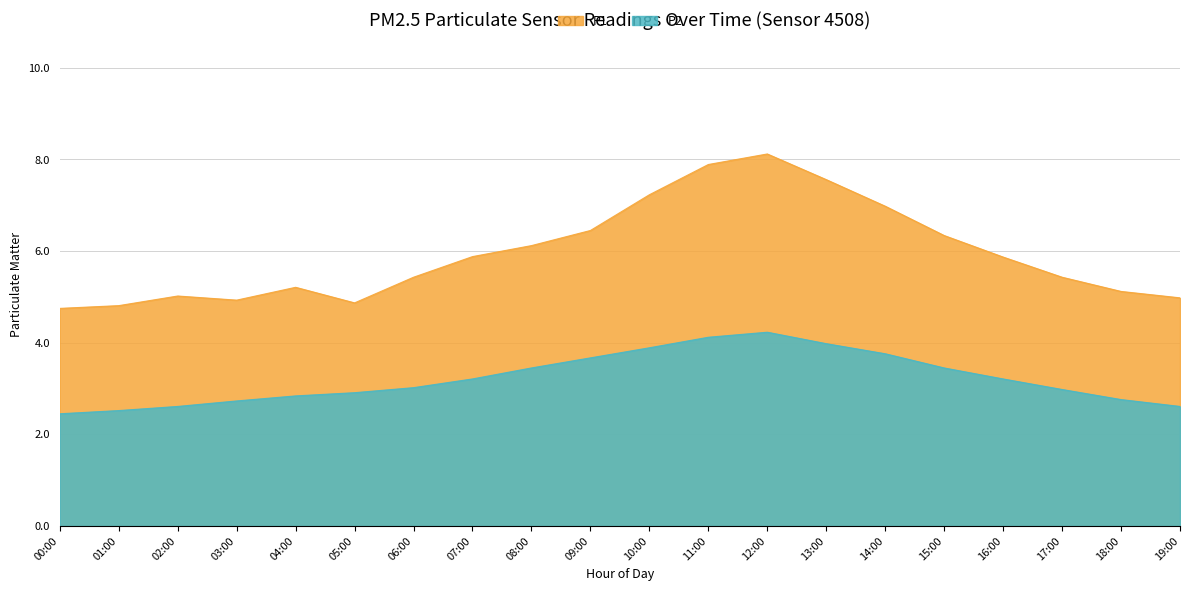

At which category is the sum across all series the highest?

12:00